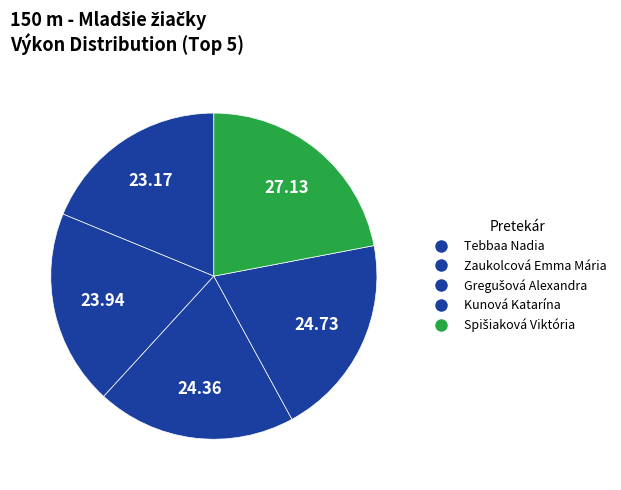

Count the number of slices in the pie.

5